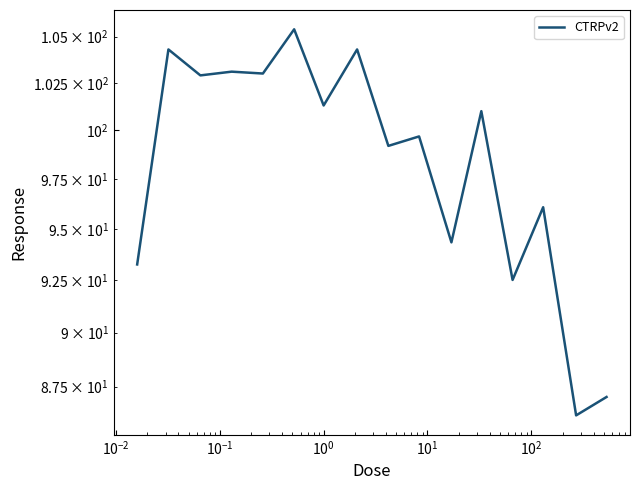

True or false: the data shows 136.8 at $\mathdefault{10^{4}}$.

False